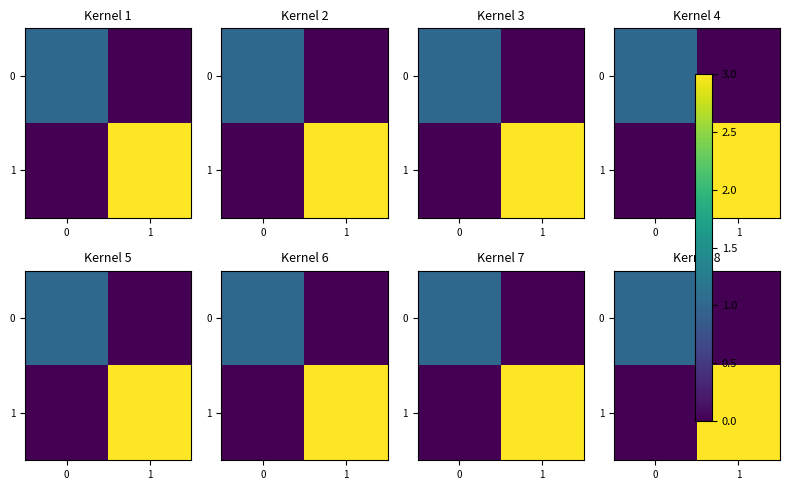

Count the number of data series in this chart.

2